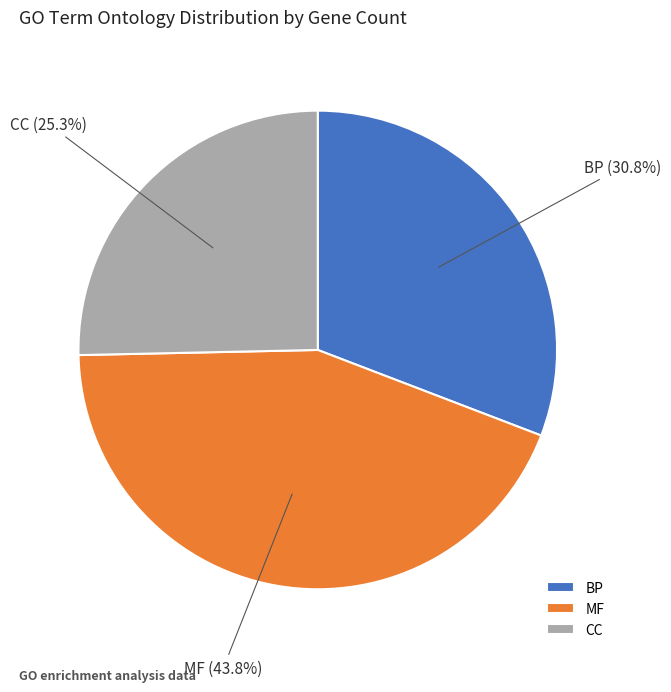

Approximately how many times larger is the value at MF compared to BP?

1.4